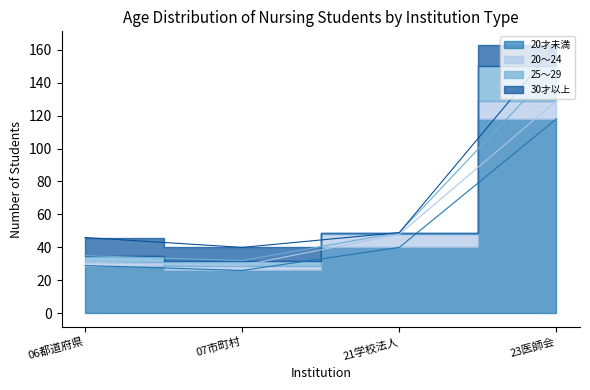

Where does the 25～29 series first go above 49?

23医師会